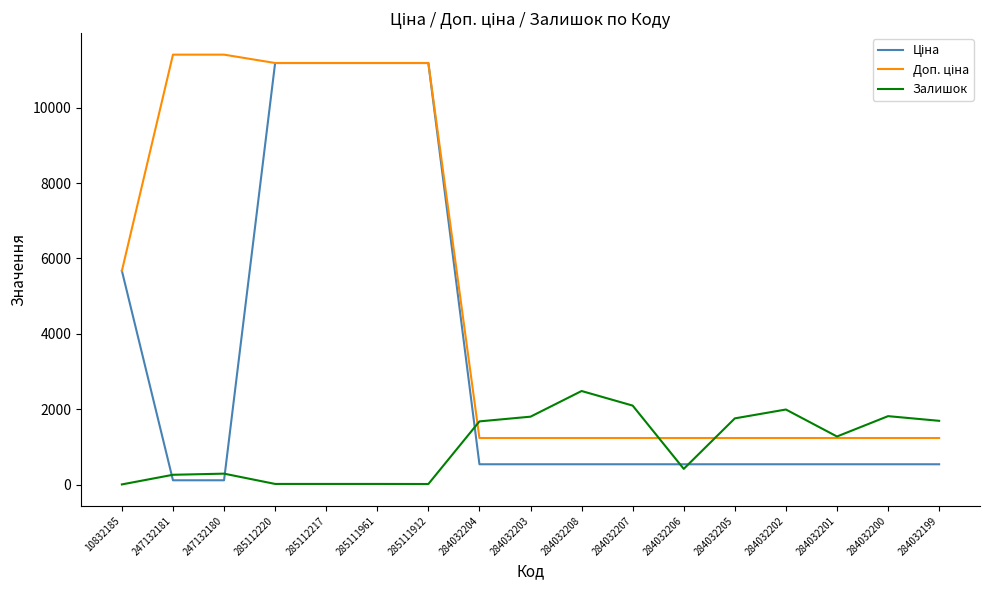

What is the maximum value shown in the chart?

11410.0